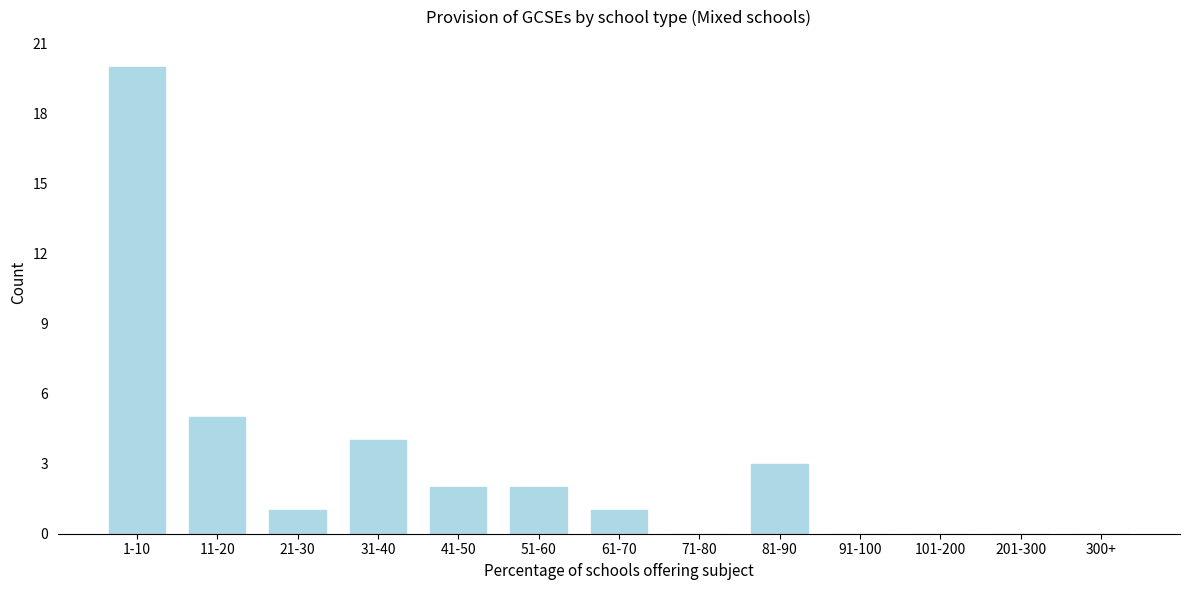

Reading left to right, extract all data points from this chart.

1-10=20	11-20=5	21-30=1	31-40=4	41-50=2	51-60=2	61-70=1	71-80=0	81-90=3	91-100=0	101-200=0	201-300=0	300+=0